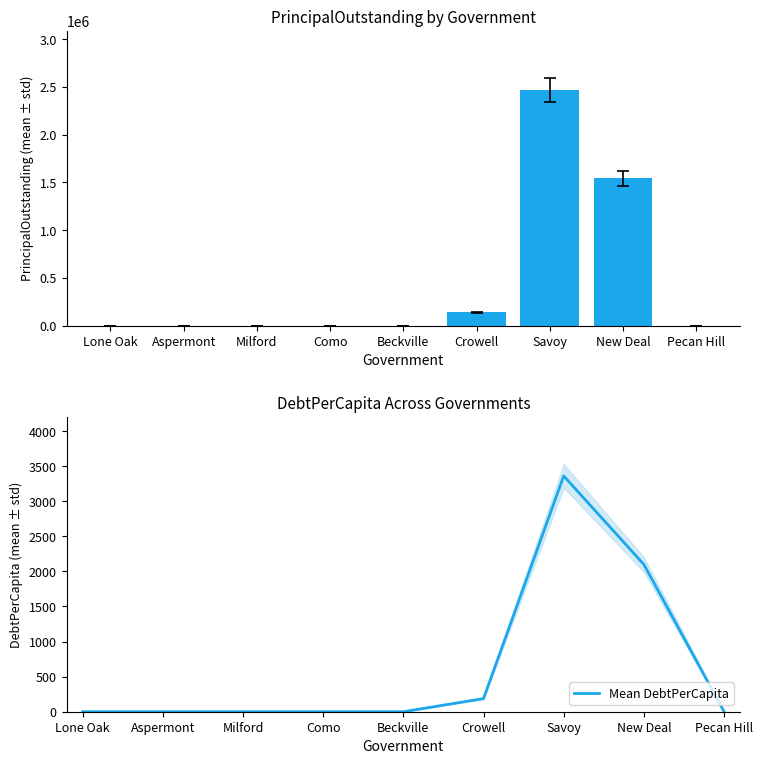

What is the average value of the Mean DebtPerCapita series?

627.3